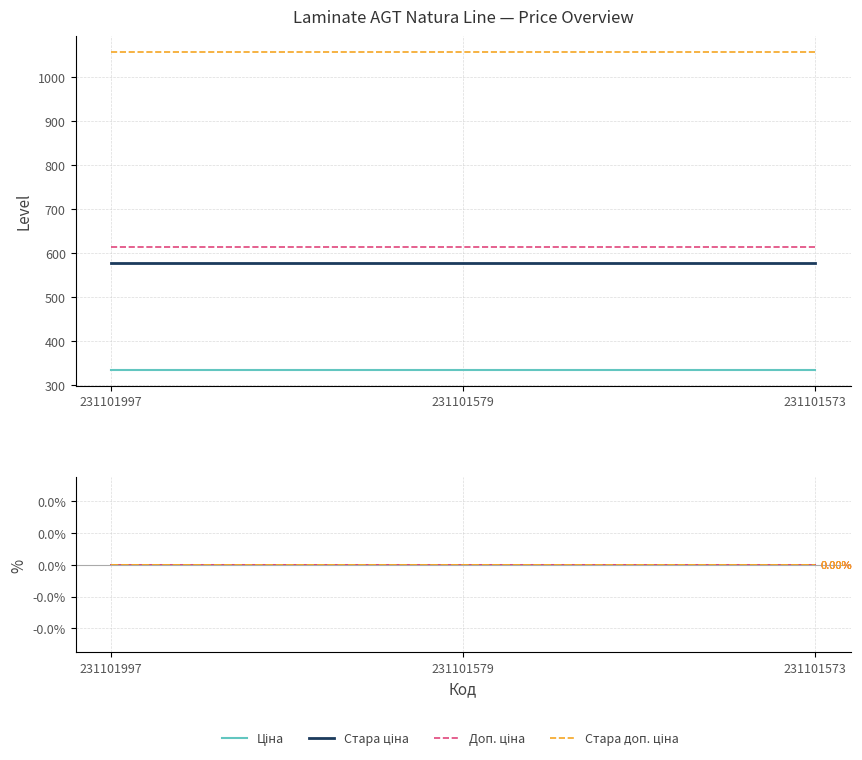

Count the number of categories in the chart.

3